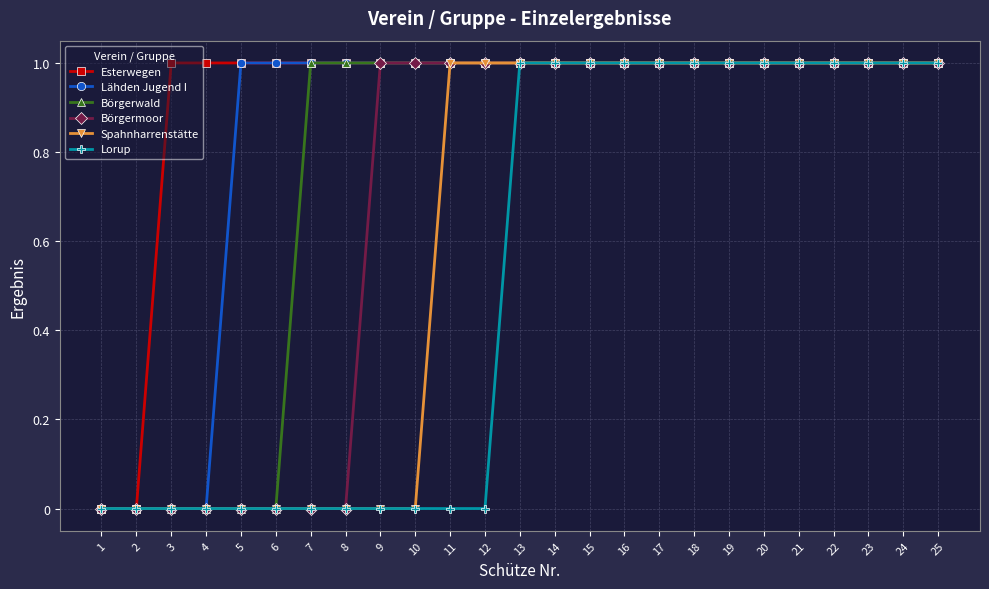

What is the total value across all series at 20?

6